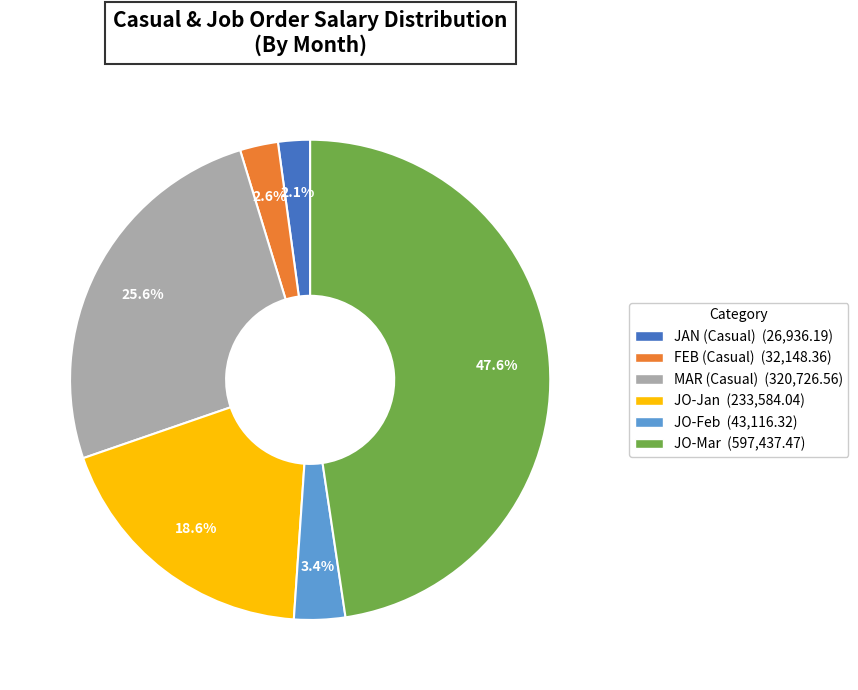

Is the sum of JO-Feb and JO-Jan greater than half?

No